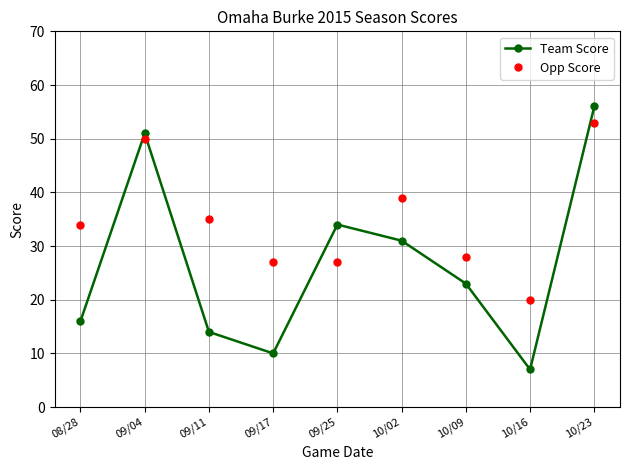

True or false: Opp Score has a value of 28 at 10/09.

True